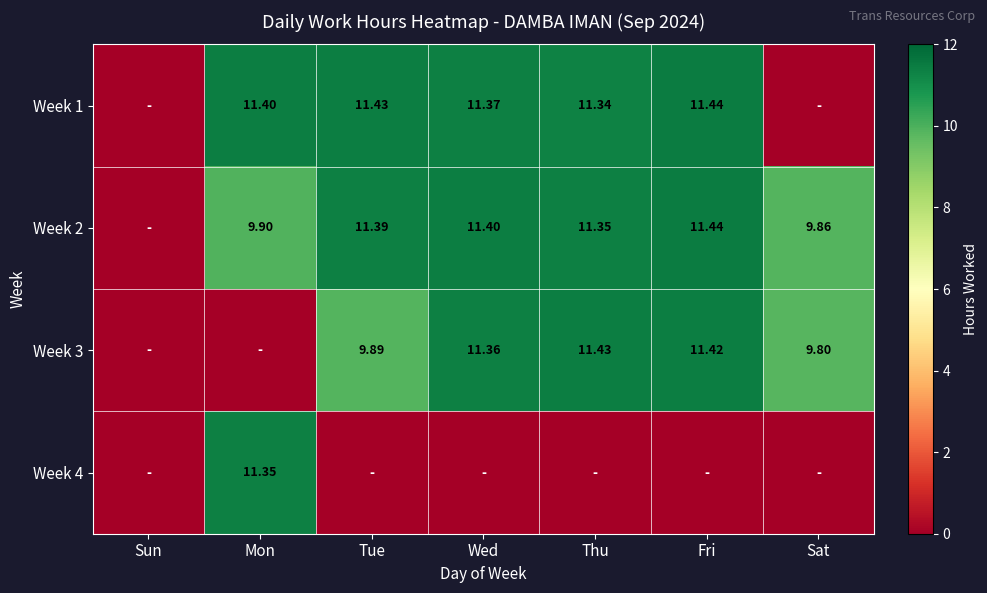

True or false: Week 1 has a value of 20.1 at Wed.

False